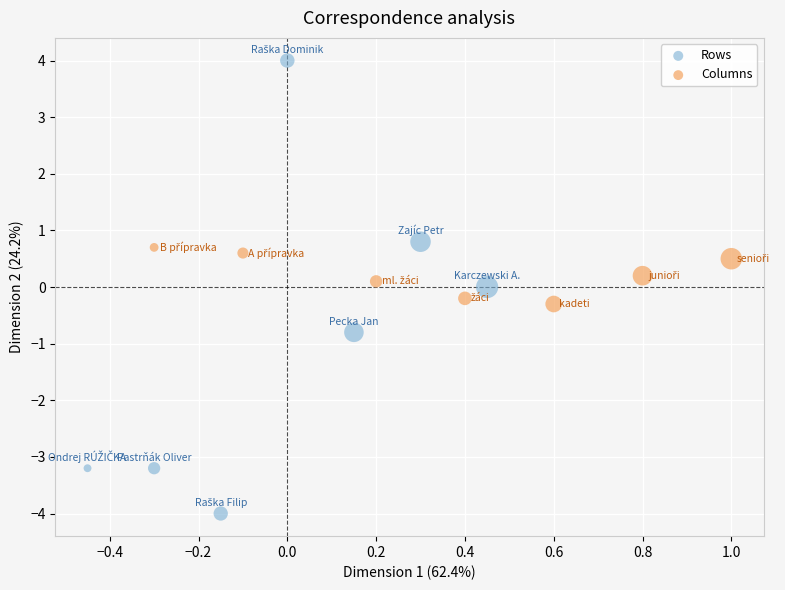

Which series reaches the maximum Y coordinate?

Rows